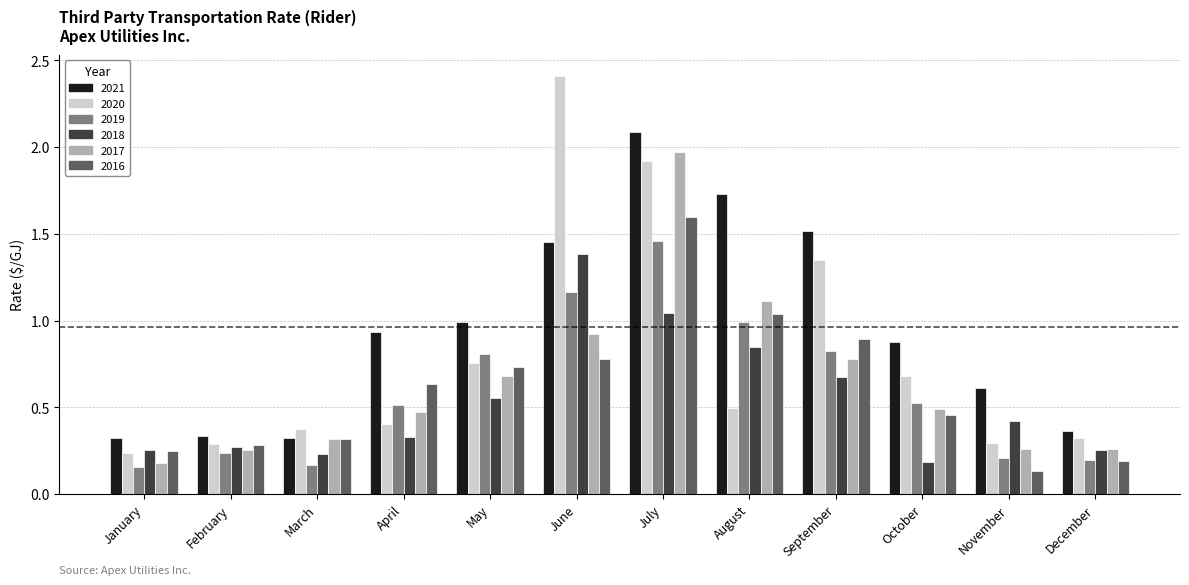

What is the difference between the maximum and minimum values in the 2017 series?

1.8